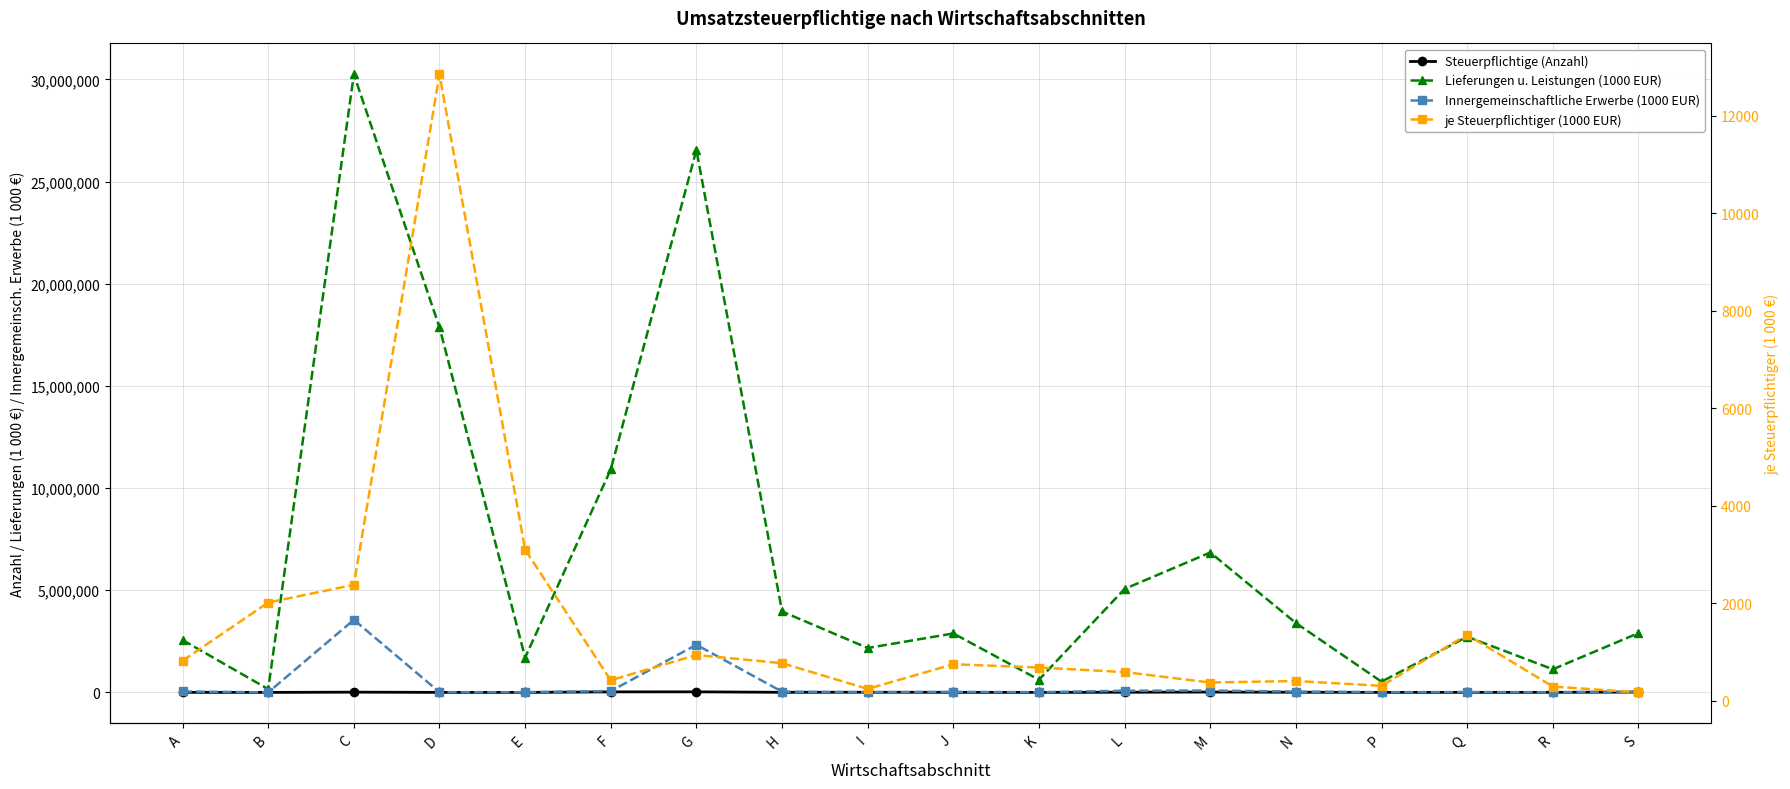

What is the average value of the je Steuerpflichtiger (1000 EUR) series?

1582.5